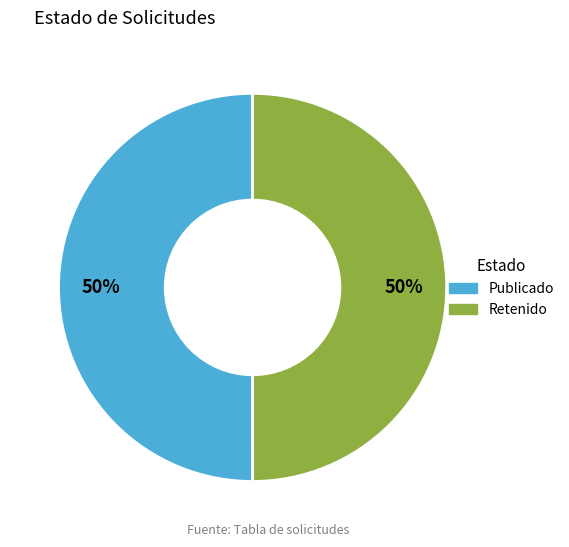

Do Retenido and Publicado together represent more than half of the pie?

Yes